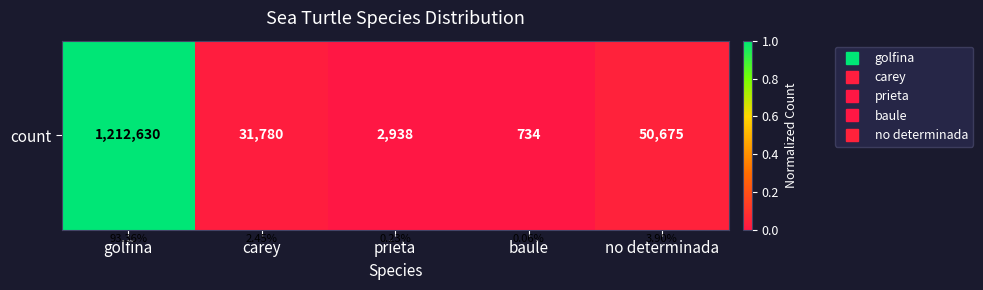

What is the difference between the values at golfina and prieta?

1.0